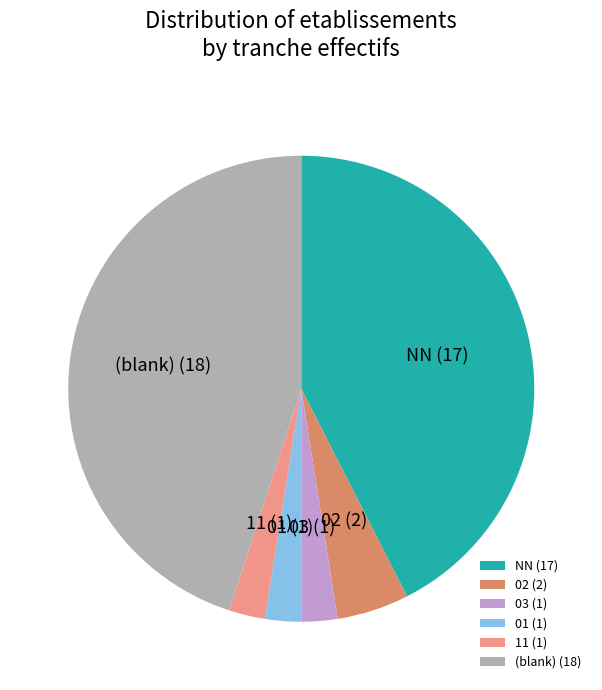

Does any single category account for the majority?

No